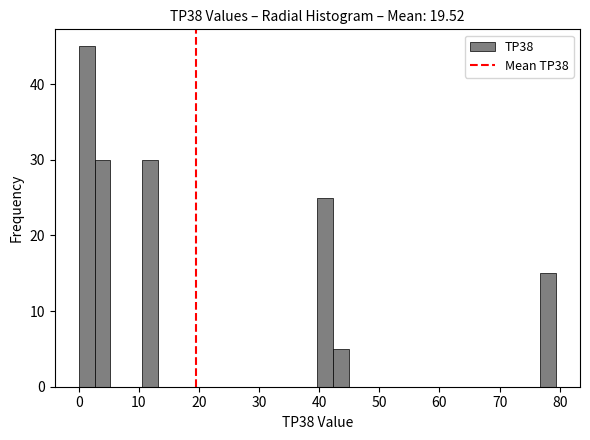

Read against the x-axis, roughly where is the centre of the tallest bar?

1